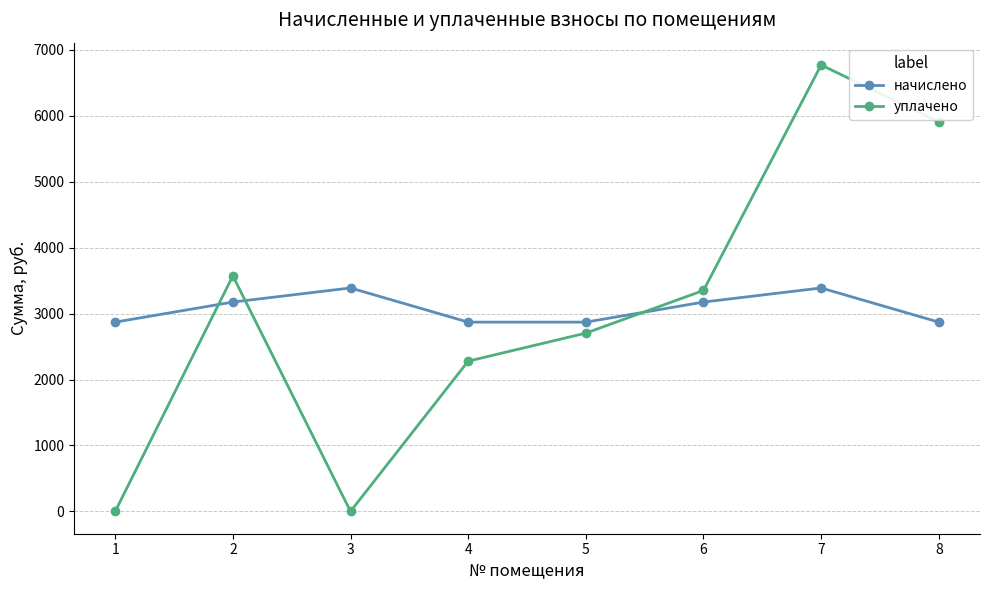

Reading right to left, what are all the values shown in this chart?

начислено: 8=2870.6	7=3389.0	6=3175.2	5=2870.6	4=2870.6	3=3389.0	2=3175.2	1=2870.6
уплачено: 8=5908.1	7=6771.0	6=3351.3	5=2704.2	4=2279.0	3=0.0	2=3572.8	1=0.0